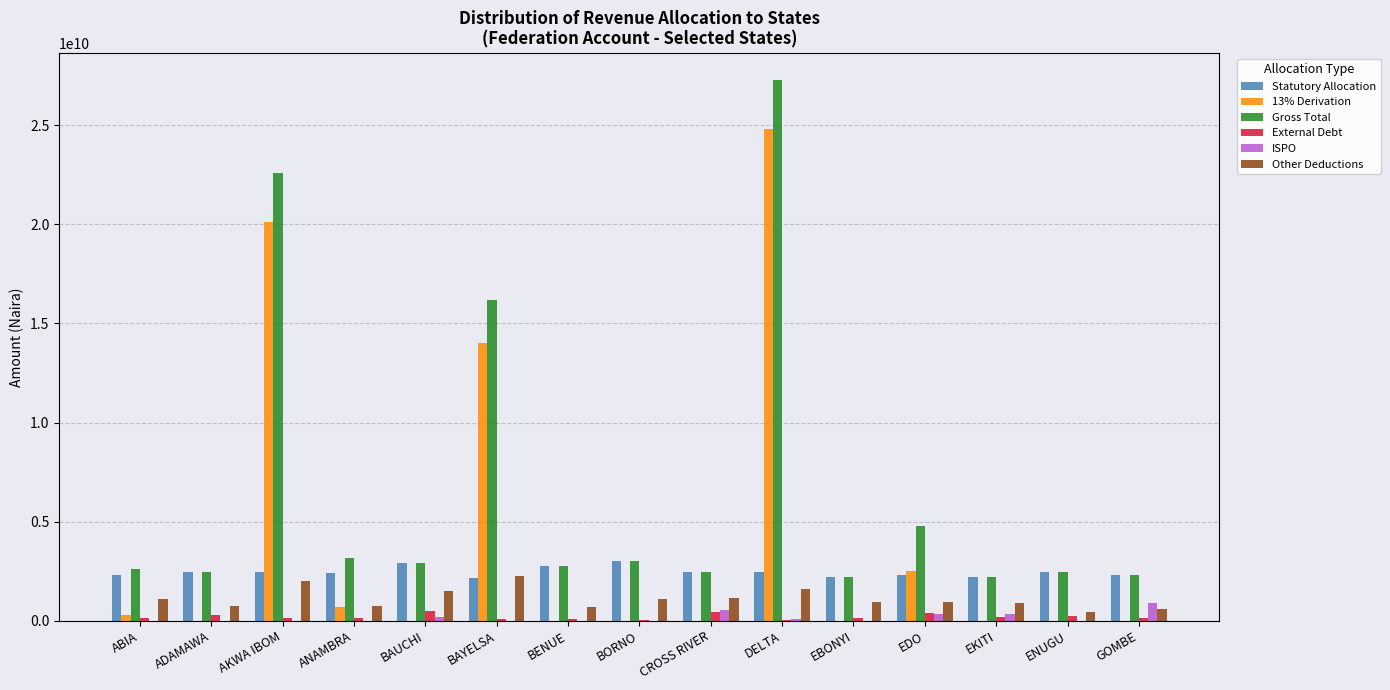

The 13% Derivation series shows -14636516903.2 at EKITI. True or false?

False